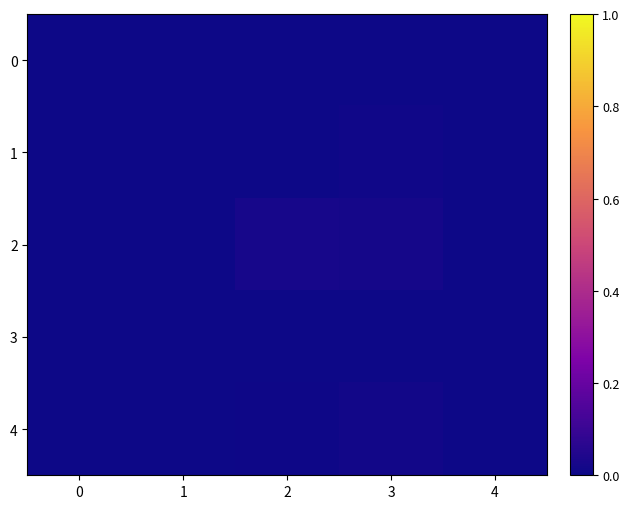

Which series has the largest total across all categories?

2